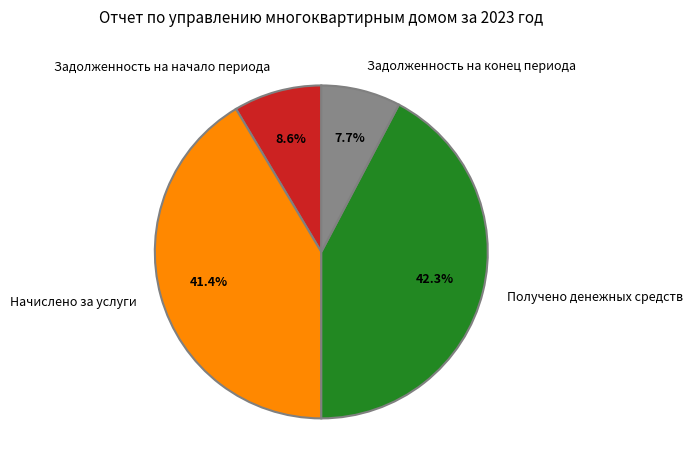

Combined, what portion of the pie is Задолженность на начало периода and Начислено за услуги?

50.0%